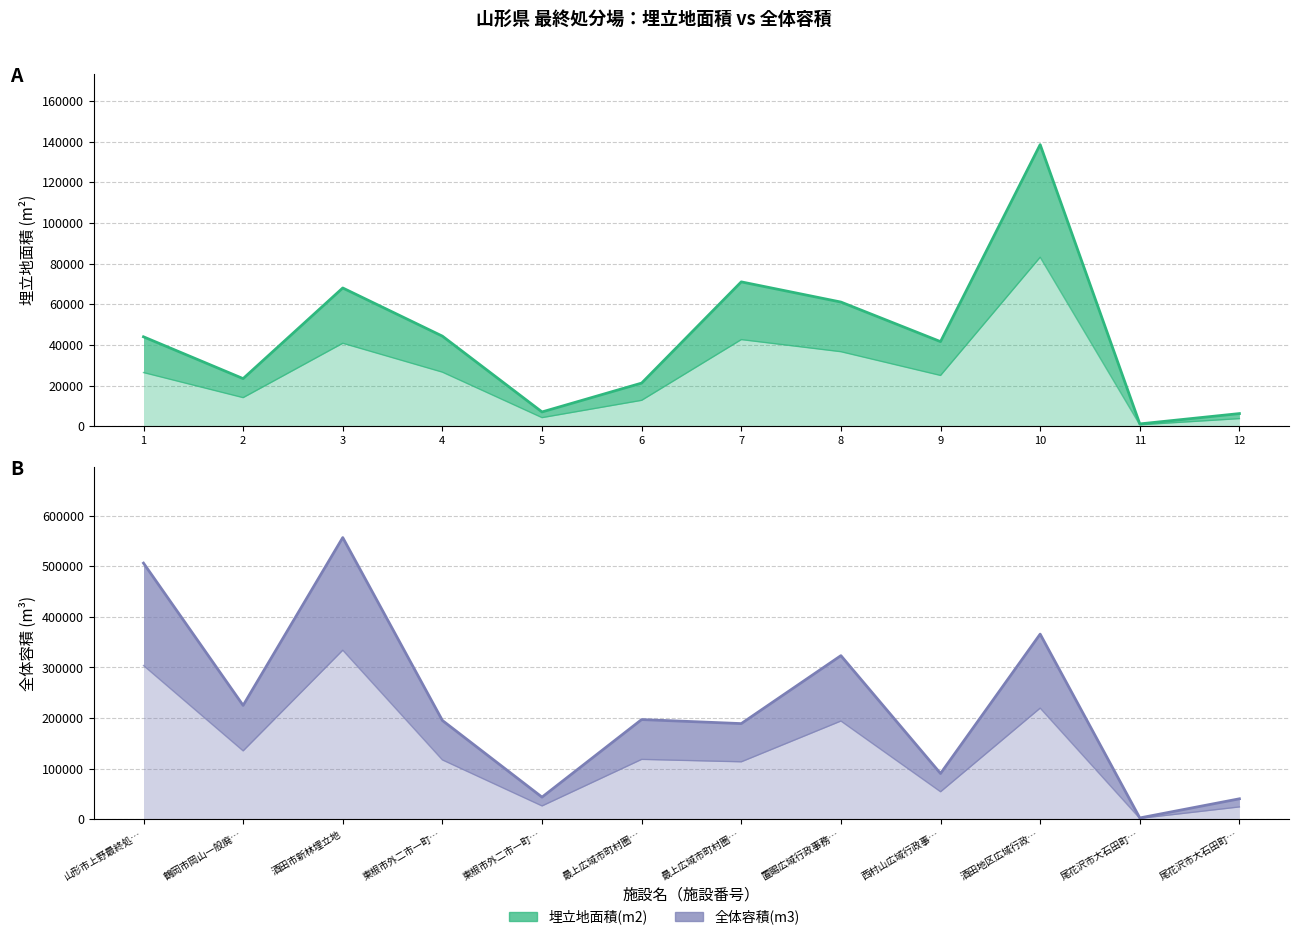

Where is the first local minimum for 全体容積(m3)?

鶴岡市岡山一般廃…